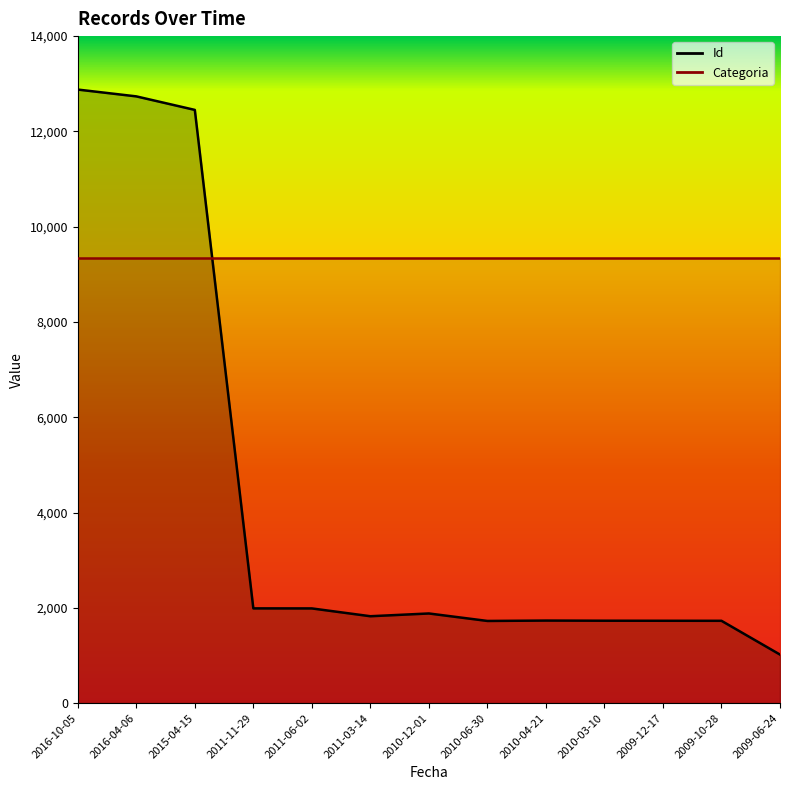

What is the sum of the values at 2011-11-29 and 2011-03-14?

3811